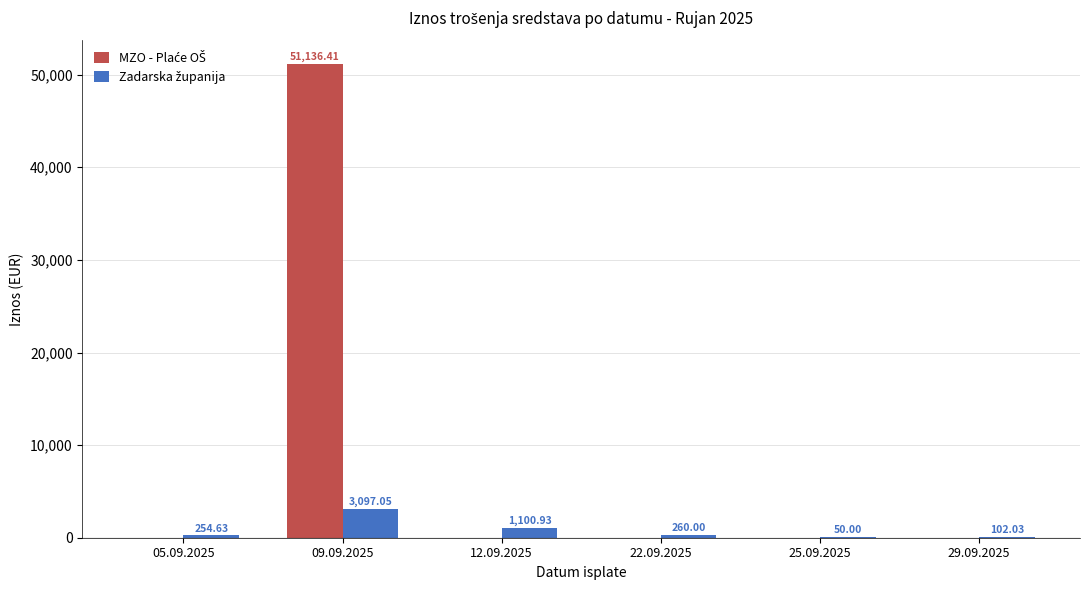

What is the total value across all series at 29.09.2025?

102.0